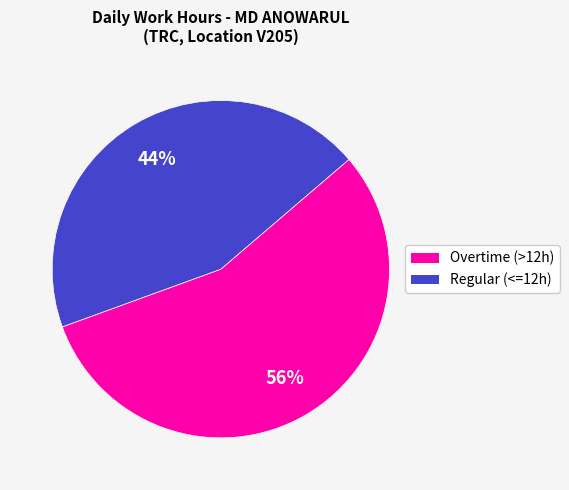

Does any single category account for the majority?

Yes